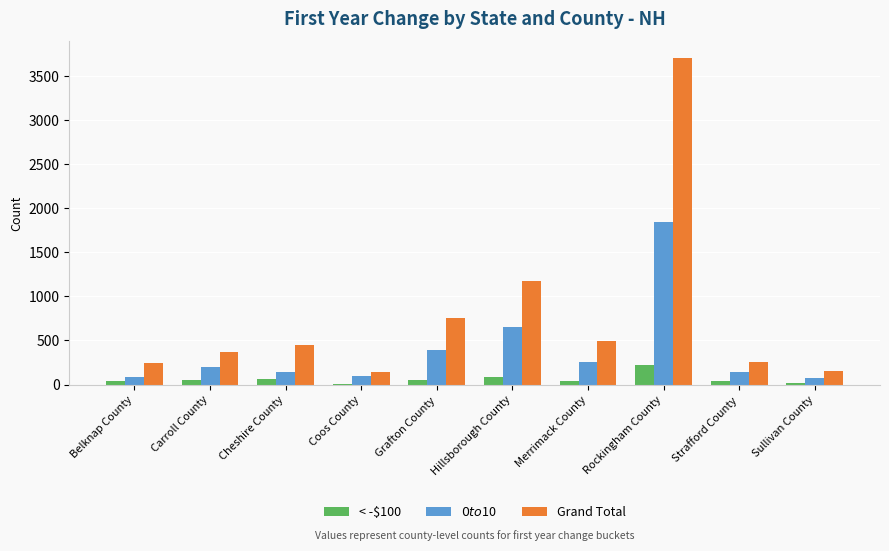

True or false: $0 to $10 has a value of 197 at Carroll County.

True